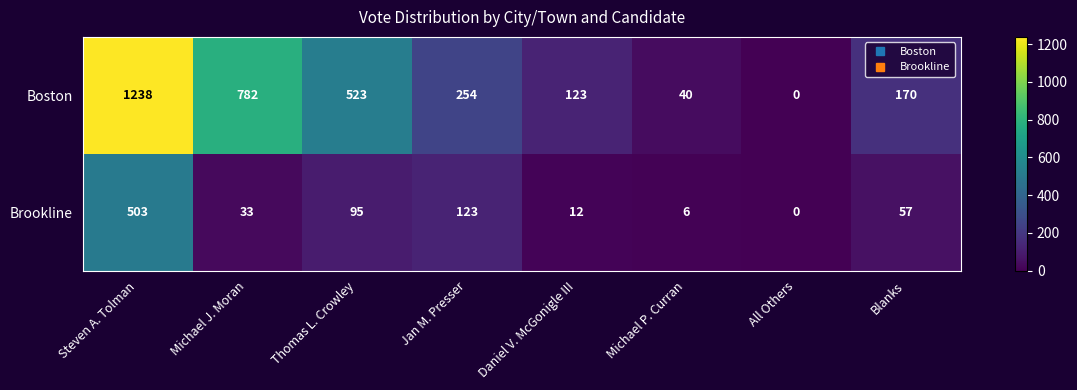

List the series in order of their overall mean, highest first.

Boston, Brookline